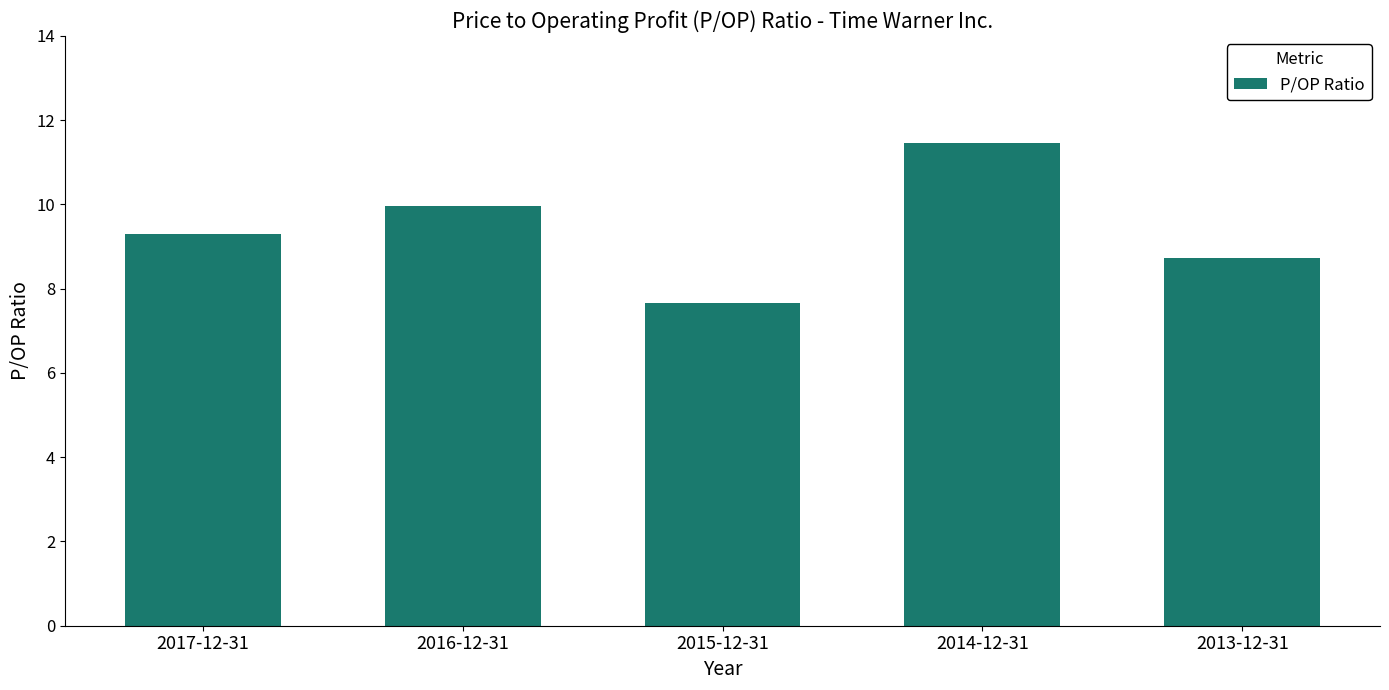

At which label does the data first exceed 9?

2017-12-31